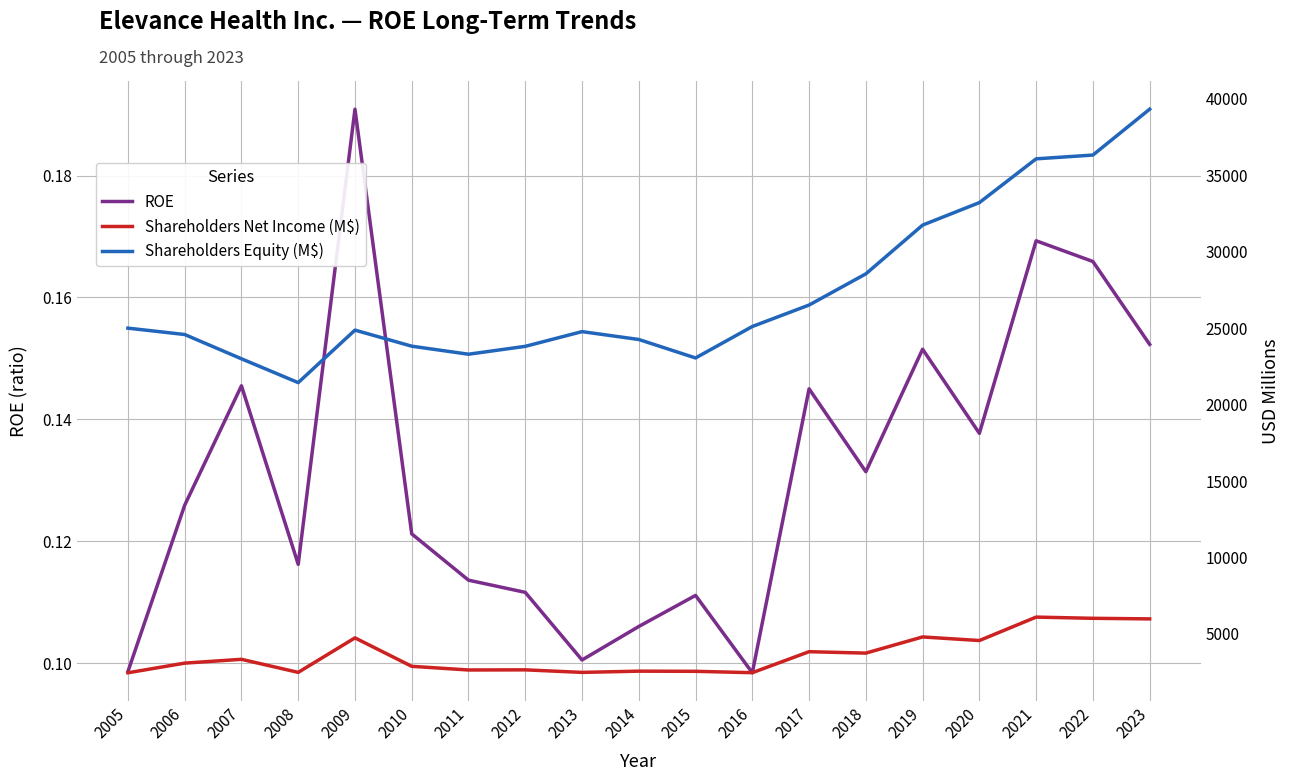

How many distinct data groups are displayed?

3